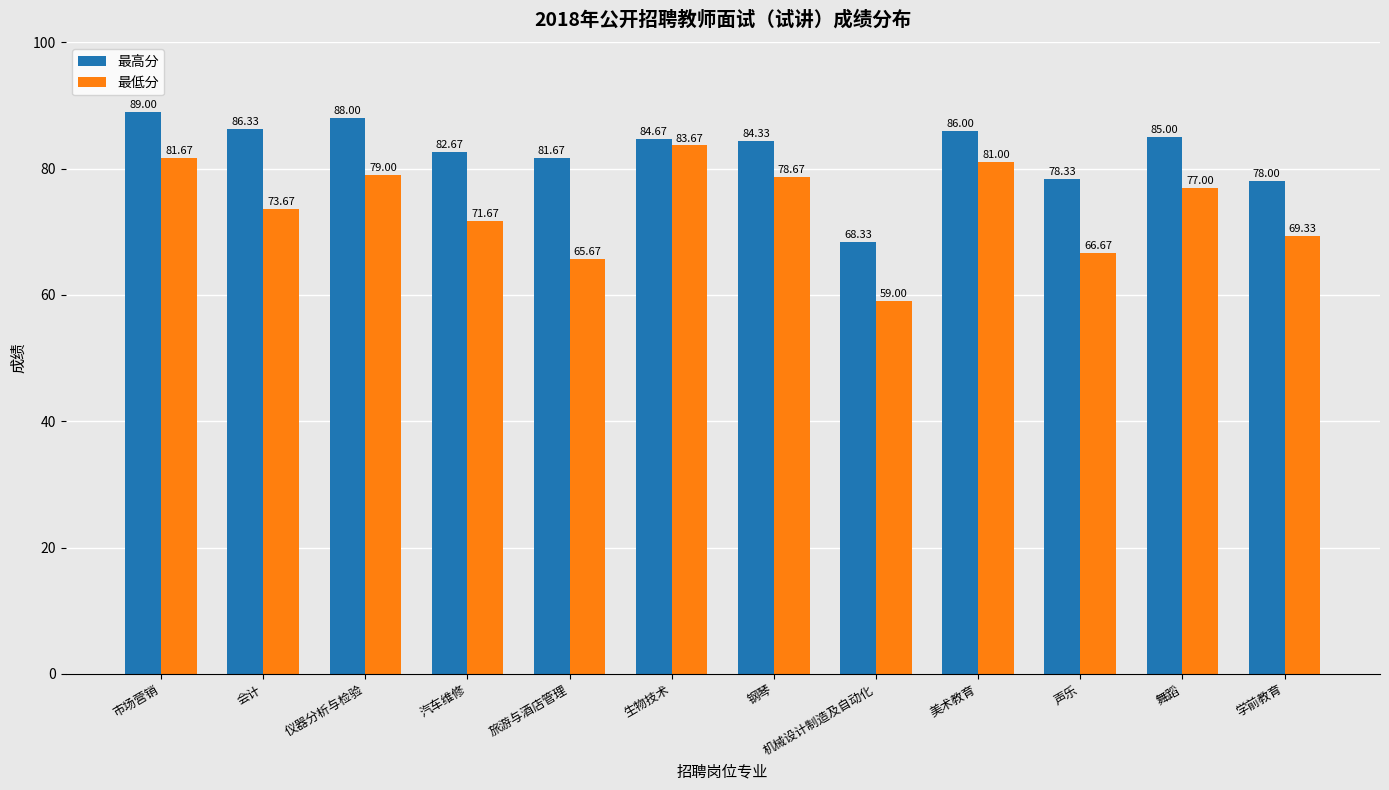

Rank the series by their maximum value, from highest to lowest.

最高分, 最低分